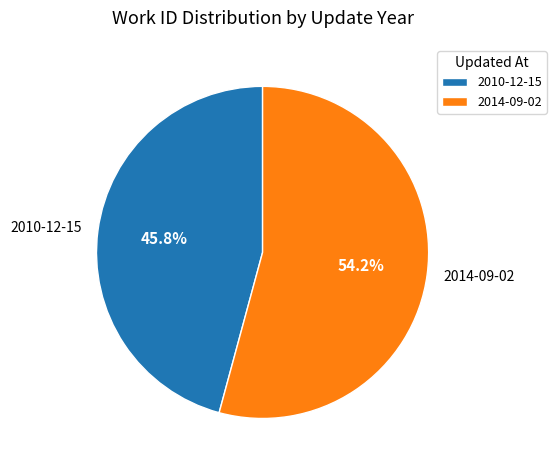

What portion of the pie excludes 2010-12-15?

54.2%